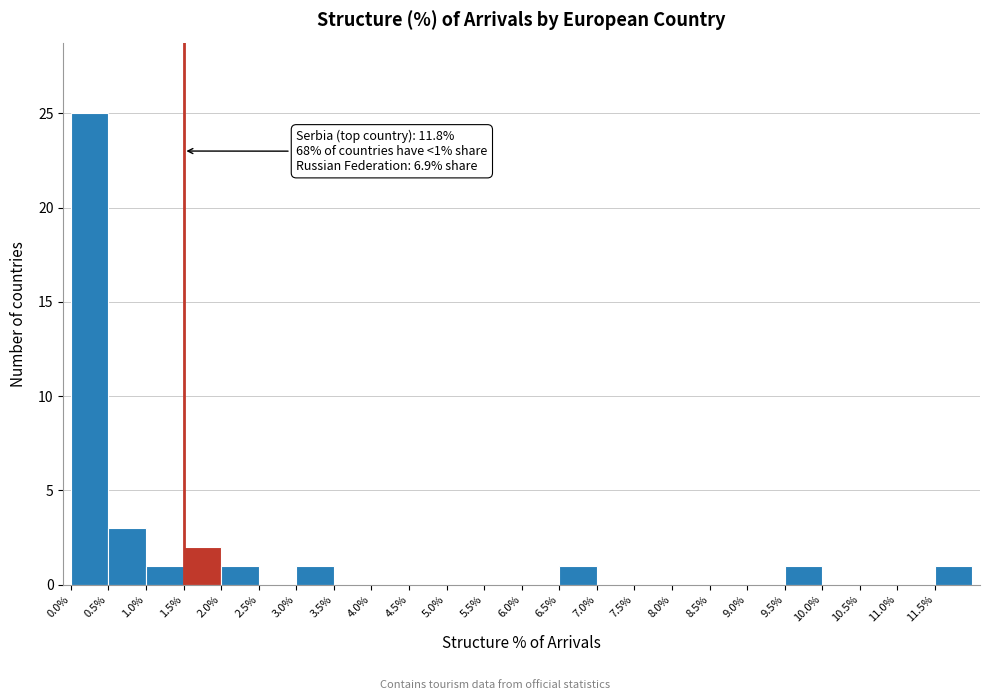

Which range on the x-axis has the tallest bar?

0.0 to 0.5